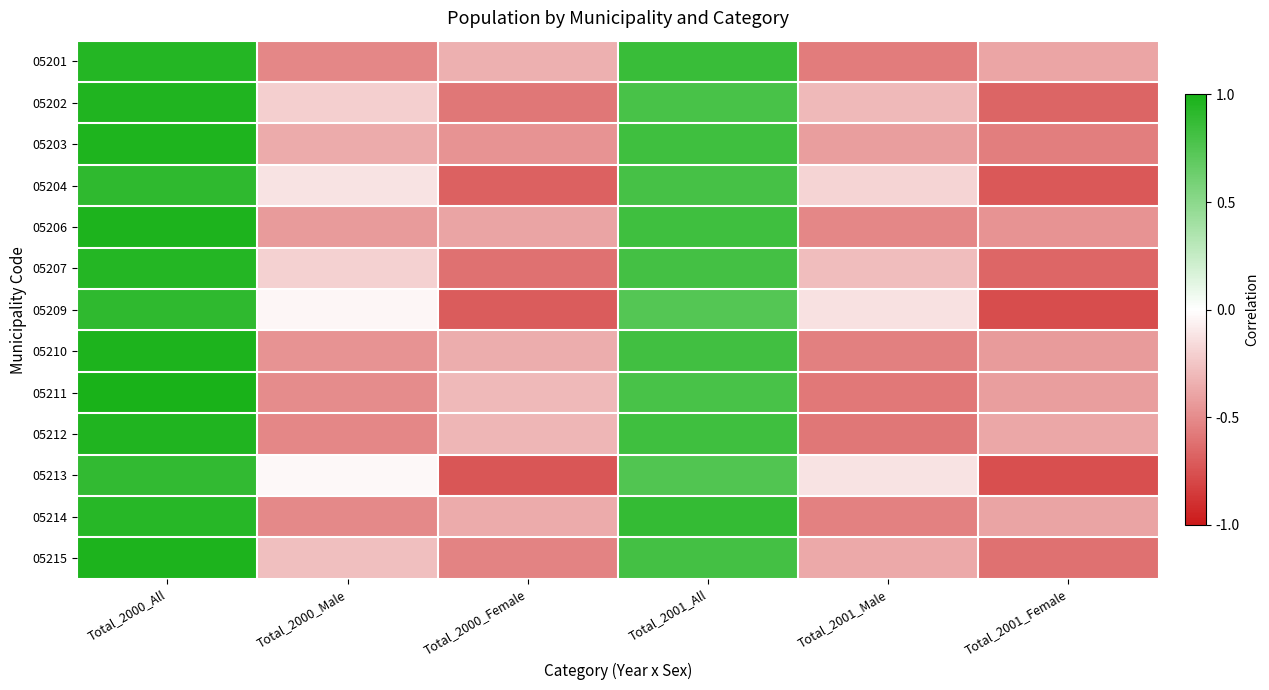

Reading right to left, transcribe all the data shown in this chart.

05201: Total_2001_Female=-0.4	Total_2001_Male=-0.6	Total_2001_All=0.9	Total_2000_Female=-0.3	Total_2000_Male=-0.5	Total_2000_All=0.9
05202: Total_2001_Female=-0.7	Total_2001_Male=-0.3	Total_2001_All=0.8	Total_2000_Female=-0.6	Total_2000_Male=-0.2	Total_2000_All=1.0
05203: Total_2001_Female=-0.6	Total_2001_Male=-0.4	Total_2001_All=0.8	Total_2000_Female=-0.5	Total_2000_Male=-0.4	Total_2000_All=1.0
05204: Total_2001_Female=-0.7	Total_2001_Male=-0.2	Total_2001_All=0.8	Total_2000_Female=-0.7	Total_2000_Male=-0.1	Total_2000_All=0.9
05206: Total_2001_Female=-0.5	Total_2001_Male=-0.5	Total_2001_All=0.8	Total_2000_Female=-0.4	Total_2000_Male=-0.4	Total_2000_All=1.0
05207: Total_2001_Female=-0.7	Total_2001_Male=-0.3	Total_2001_All=0.8	Total_2000_Female=-0.6	Total_2000_Male=-0.2	Total_2000_All=0.9
05209: Total_2001_Female=-0.8	Total_2001_Male=-0.1	Total_2001_All=0.7	Total_2000_Female=-0.7	Total_2000_Male=-0.0	Total_2000_All=0.9
05210: Total_2001_Female=-0.4	Total_2001_Male=-0.5	Total_2001_All=0.8	Total_2000_Female=-0.4	Total_2000_Male=-0.5	Total_2000_All=1.0
05211: Total_2001_Female=-0.4	Total_2001_Male=-0.6	Total_2001_All=0.8	Total_2000_Female=-0.3	Total_2000_Male=-0.5	Total_2000_All=1.0
05212: Total_2001_Female=-0.4	Total_2001_Male=-0.6	Total_2001_All=0.8	Total_2000_Female=-0.3	Total_2000_Male=-0.5	Total_2000_All=1.0
05213: Total_2001_Female=-0.8	Total_2001_Male=-0.1	Total_2001_All=0.8	Total_2000_Female=-0.7	Total_2000_Male=-0.0	Total_2000_All=0.9
05214: Total_2001_Female=-0.4	Total_2001_Male=-0.5	Total_2001_All=0.9	Total_2000_Female=-0.4	Total_2000_Male=-0.5	Total_2000_All=0.9
05215: Total_2001_Female=-0.6	Total_2001_Male=-0.4	Total_2001_All=0.8	Total_2000_Female=-0.5	Total_2000_Male=-0.3	Total_2000_All=1.0